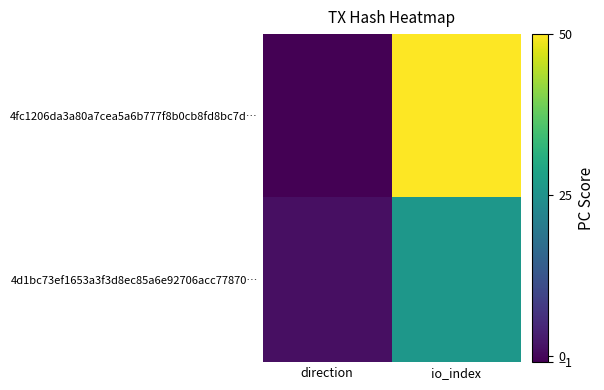

Between io_index and direction, which is larger?

io_index